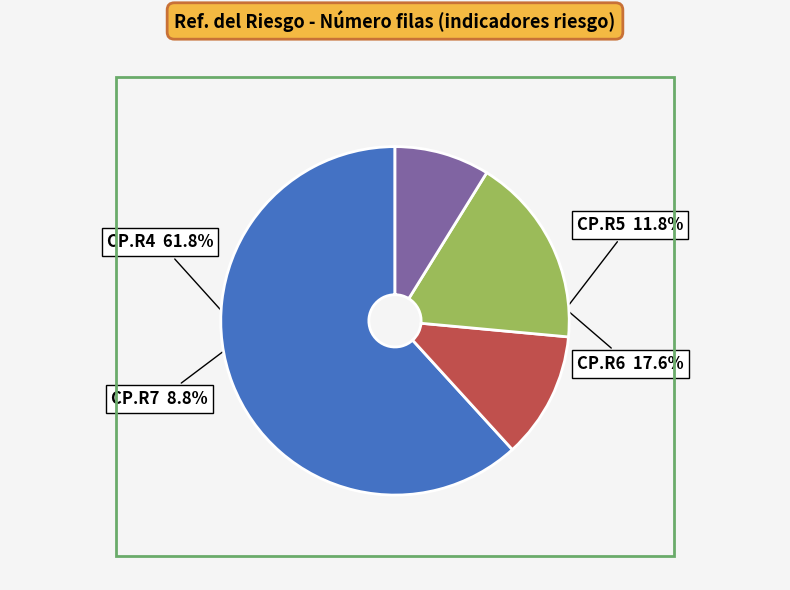

Is there a majority slice in this chart?

Yes